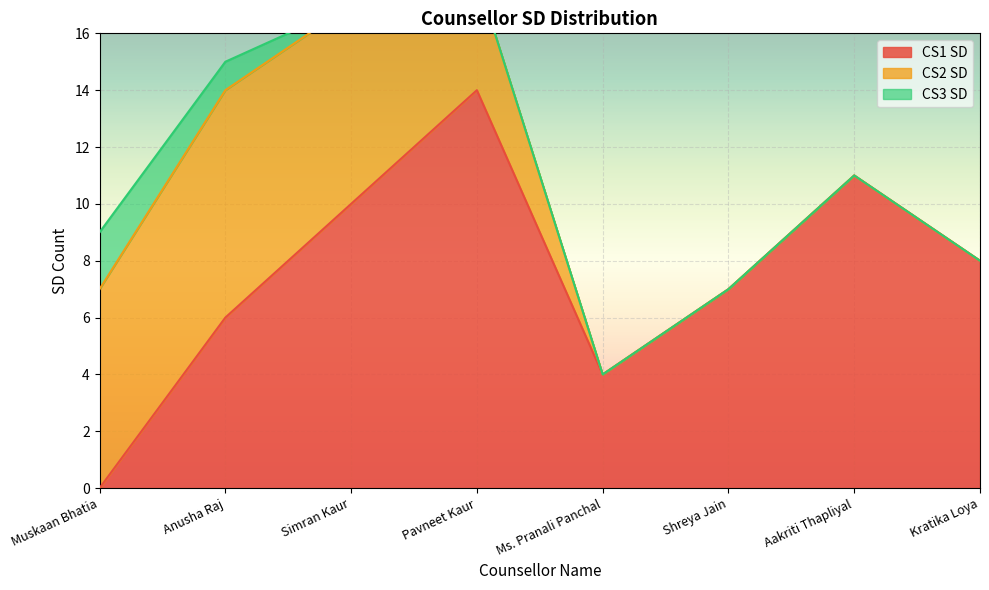

How many series are shown in this chart?

3